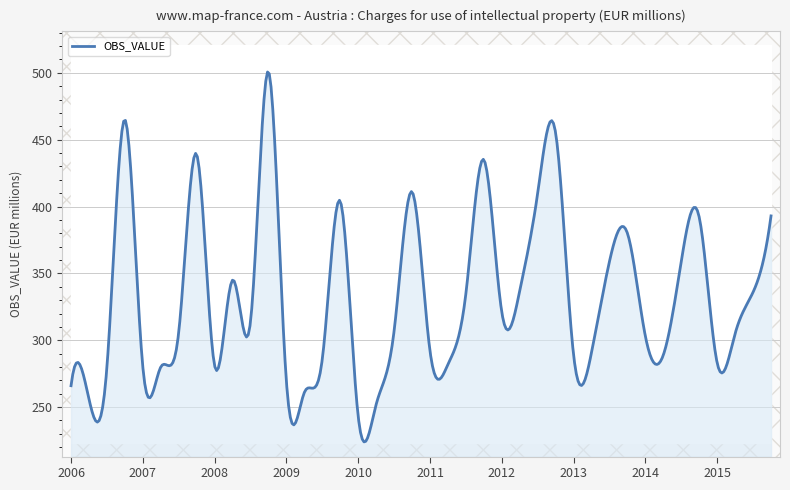

The chart shows a value of 501 at 2008-Q4. True or false?

True